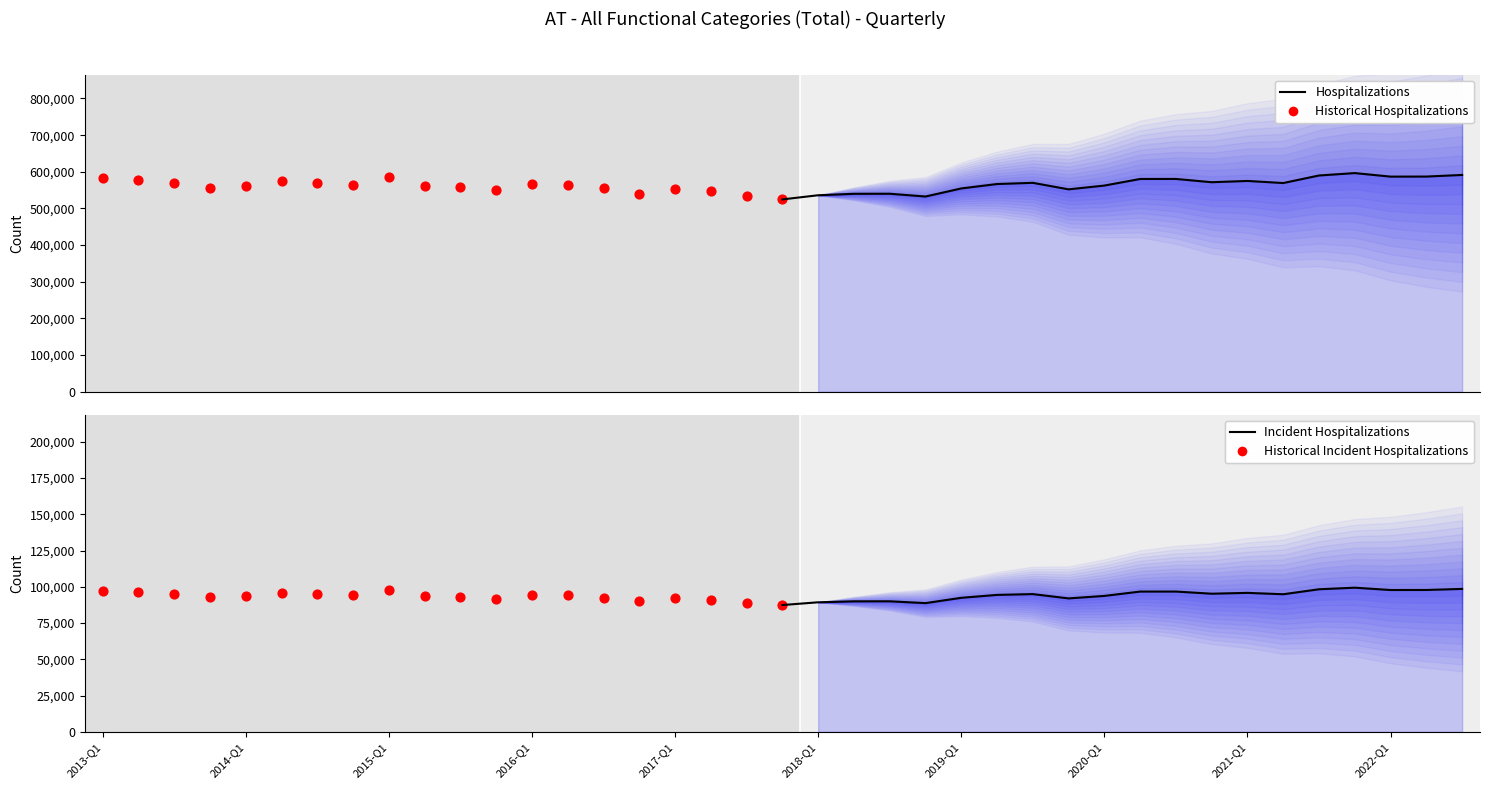

What is the total value across all series at 17?

1323400